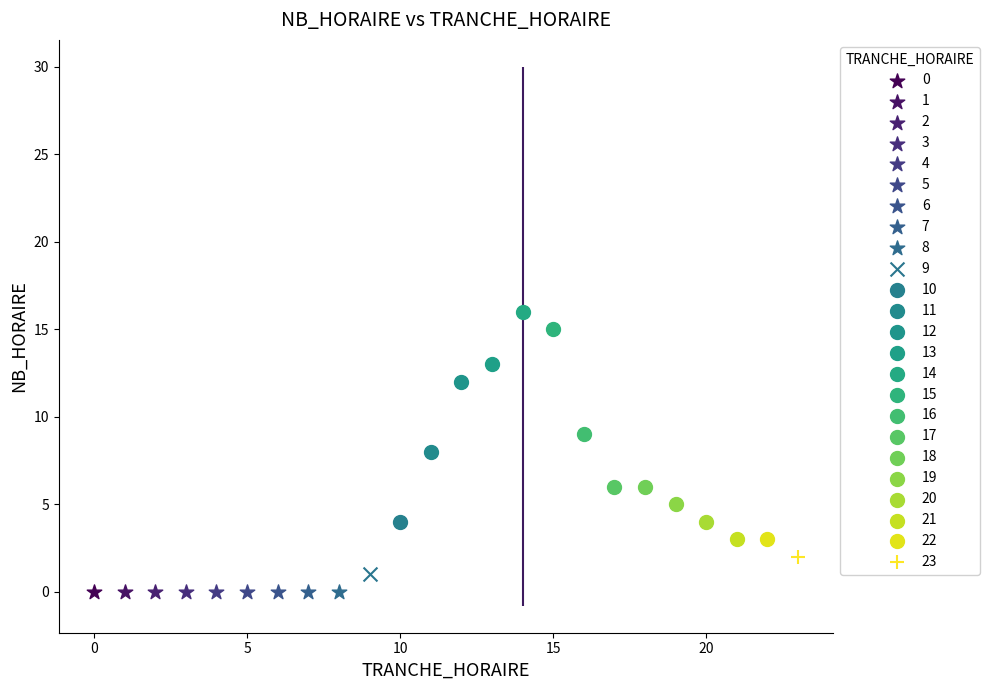

What are all the series names shown in the legend?

0, 1, 2, 3, 4, 5, 6, 7, 8, 9, 10, 11, 12, 13, 14, 15, 16, 17, 18, 19, 20, 21, 22, 23